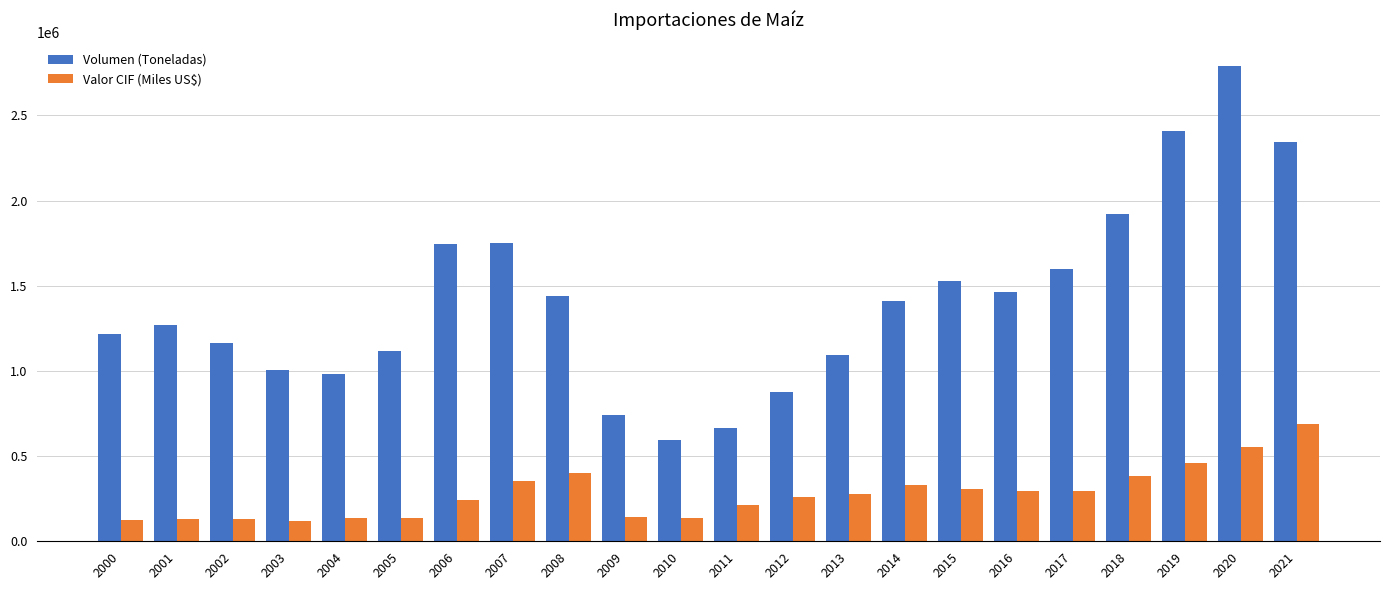

Which category has the lowest value in the Volumen (Toneladas) series?

2010